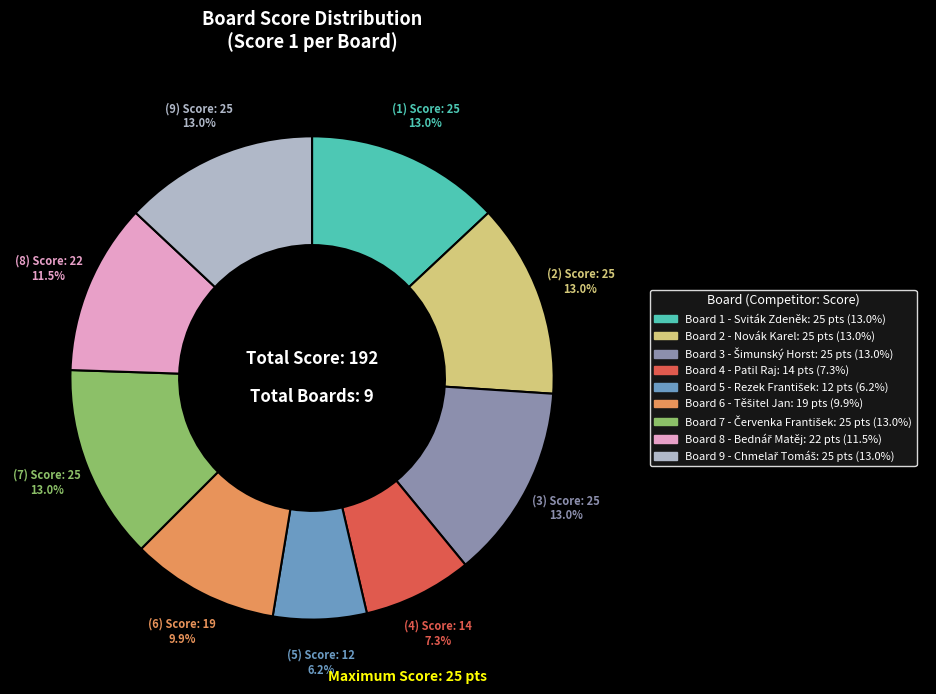

What is the smallest slice in the pie chart?

Board 5